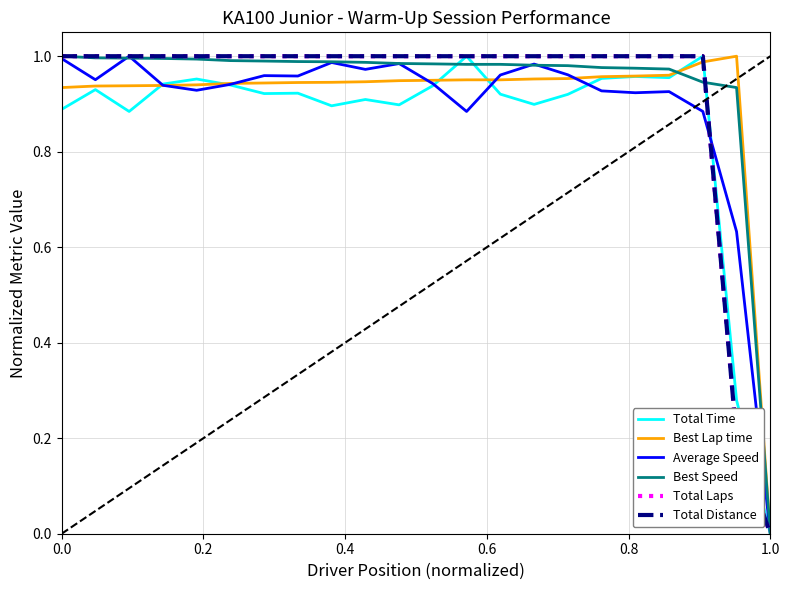

True or false: Best Speed has more than 2 interior local peaks.

False